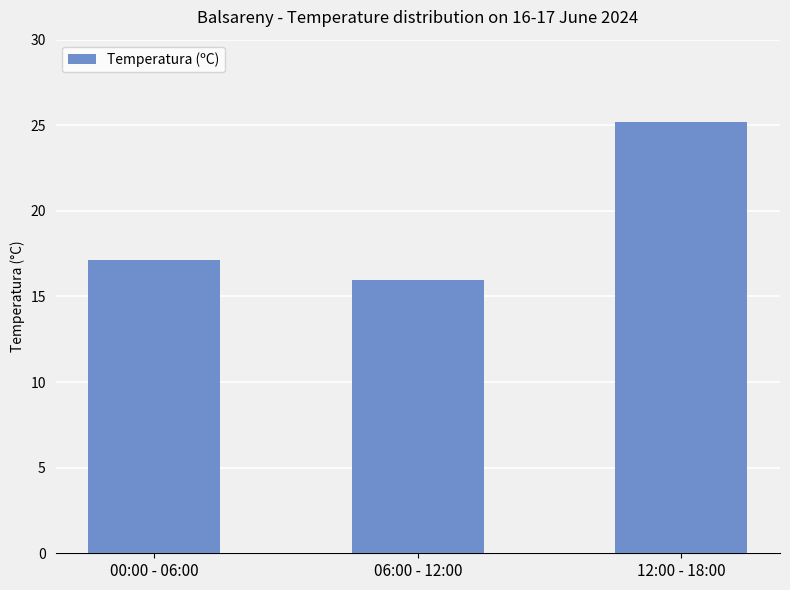

Are the bars grouped side by side (vs. stacked)?

No